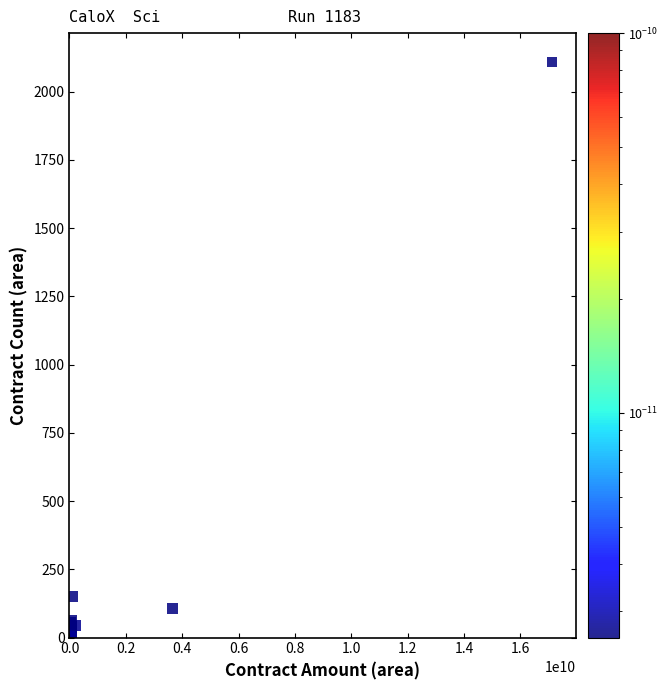

What Y value in the scatter plot is closest to 1055?

150